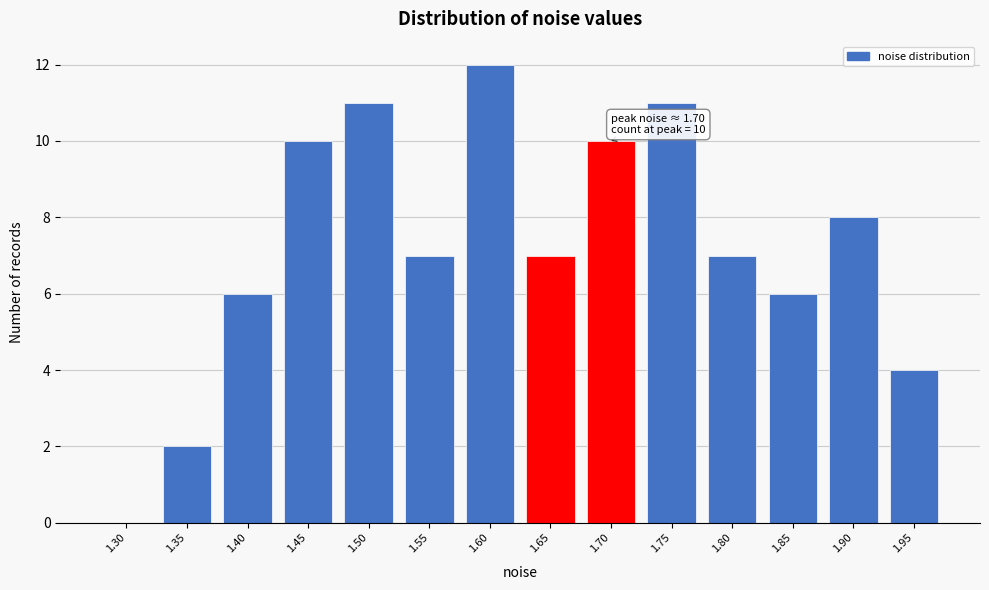

Reading left to right, list all the values displayed in this chart.

1.30=0	1.35=2	1.40=6	1.45=10	1.50=11	1.55=7	1.60=12	1.65=7	1.70=10	1.75=11	1.80=7	1.85=6	1.90=8	1.95=4